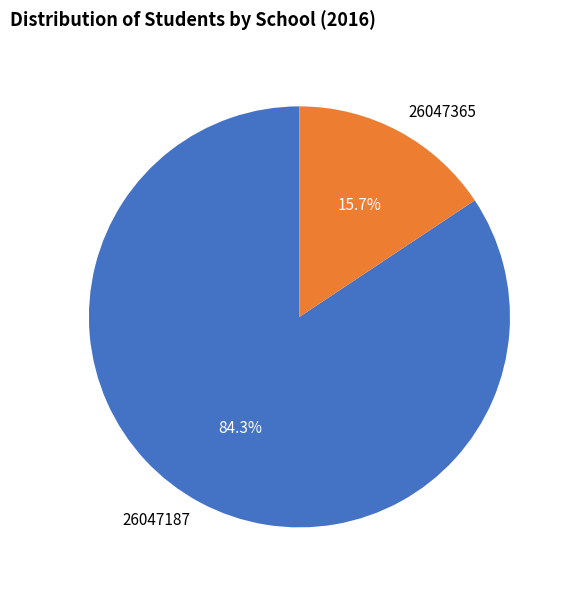

Does any single category account for the majority?

Yes